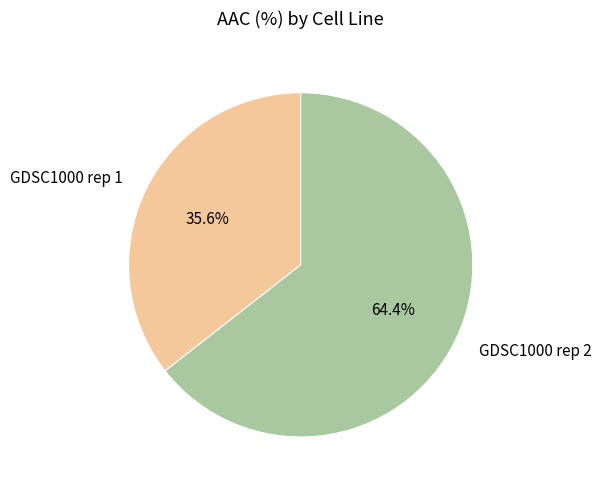

To the nearest percent, what is the difference between the largest and smallest slice percentages?

29%